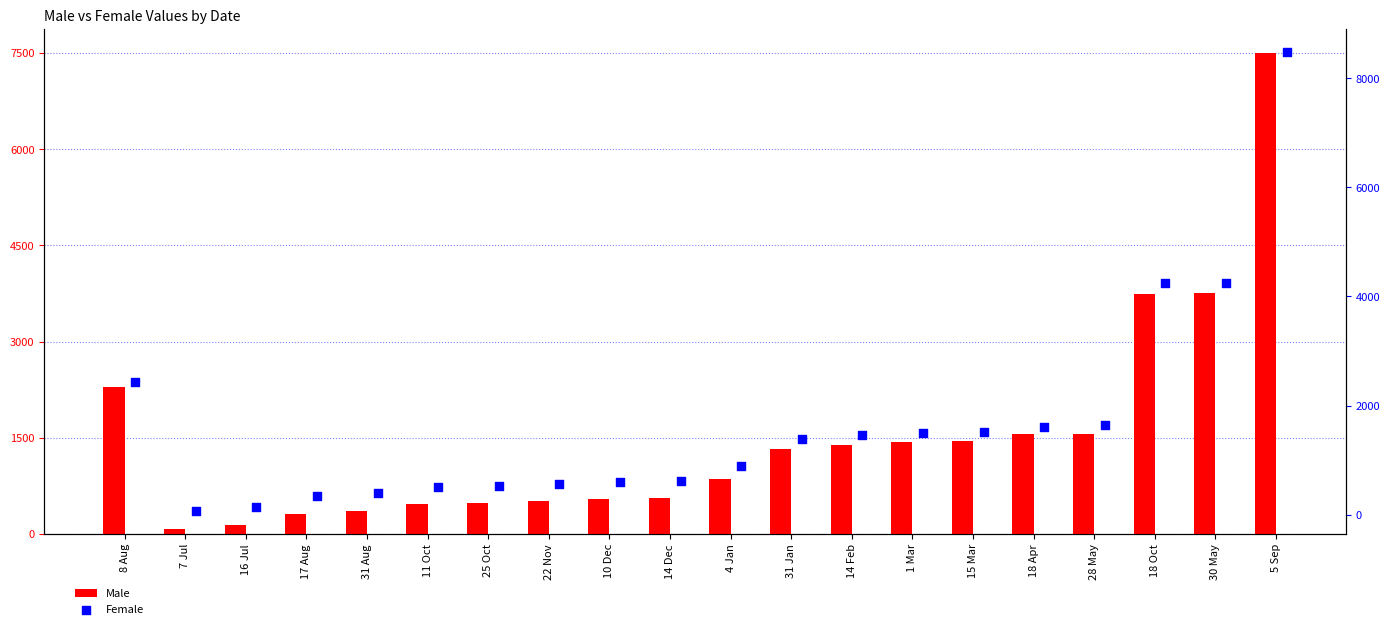

Is the value of Male at 5 Sep greater than the value of Female at 31 Aug?

Yes